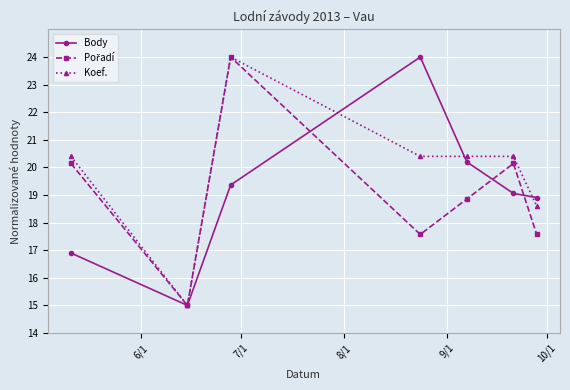

True or false: Koef. has more than 0 interior local peaks.

True